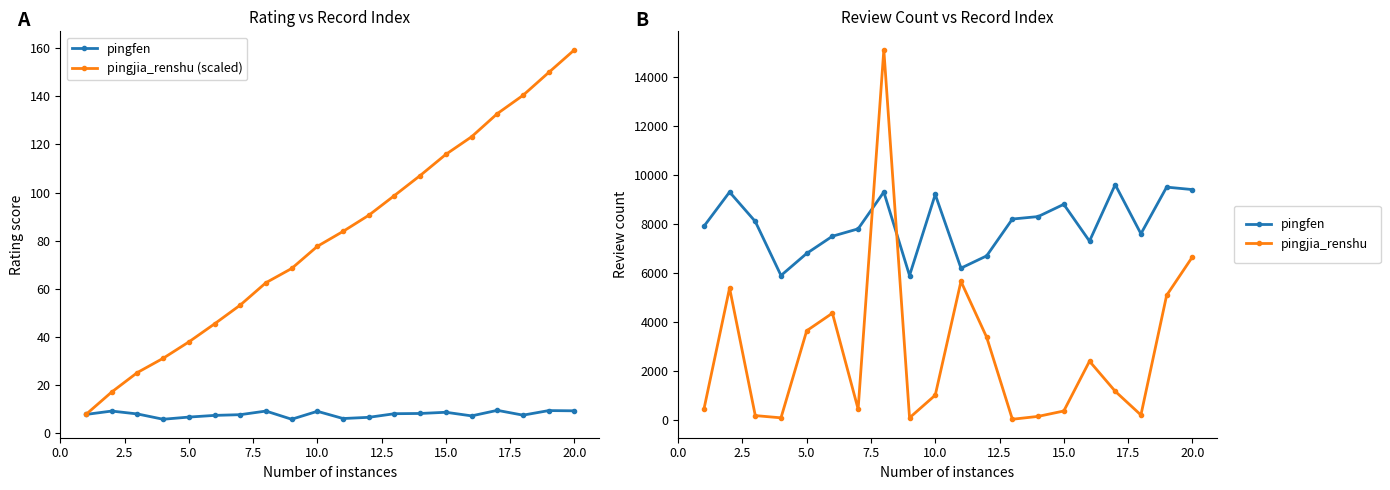

List the series in order of their peak value, lowest first.

pingjia_renshu (scaled), pingfen, pingjia_renshu